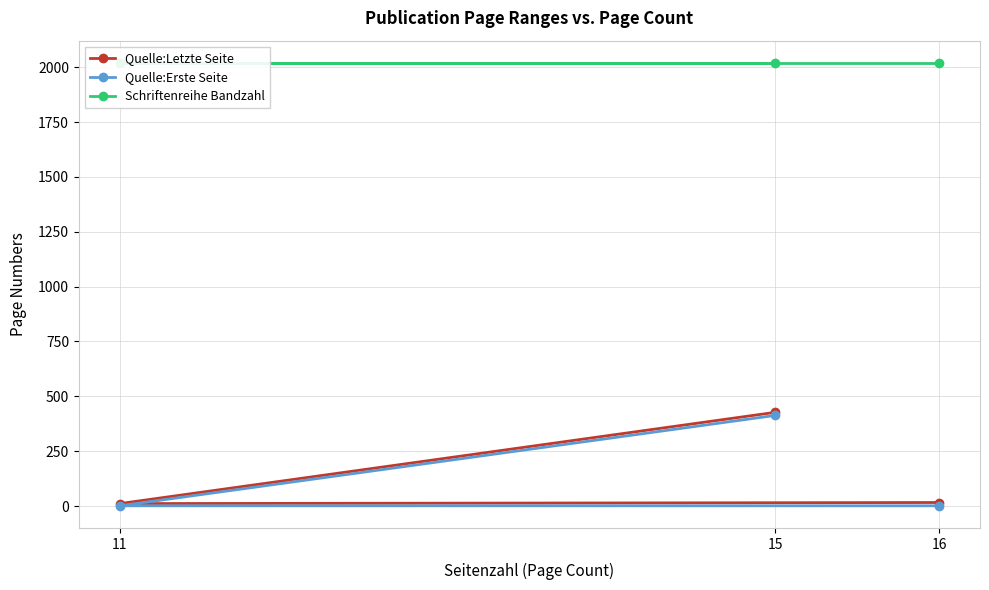

What is the total value across all series at 15?

2860